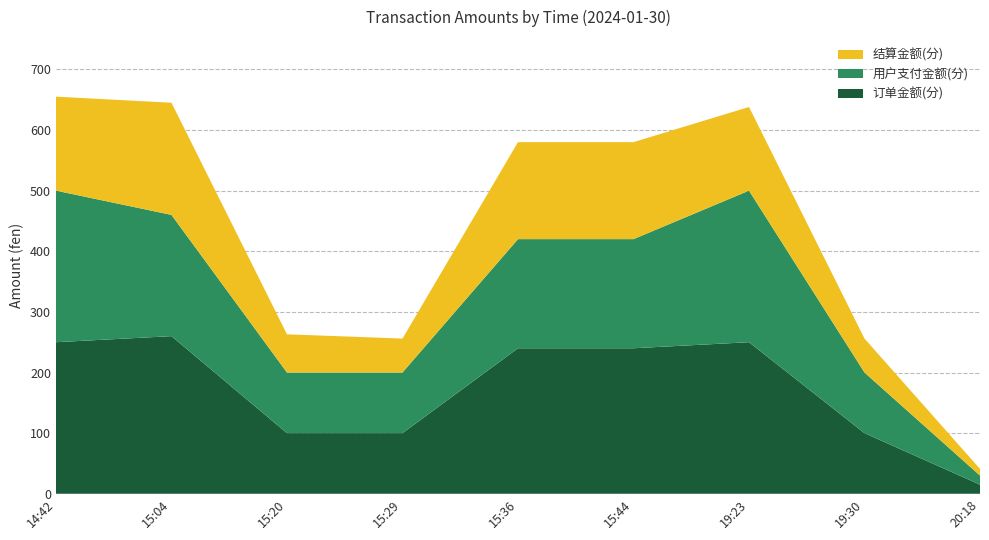

Reading right to left, what are all the values shown in this chart?

订单金额(分): 20:18=15	19:30=100	19:23=250	15:44=240	15:36=240	15:29=100	15:20=100	15:04=260	14:42=250
用户支付金额(分): 20:18=15	19:30=100	19:23=250	15:44=180	15:36=180	15:29=100	15:20=100	15:04=200	14:42=250
结算金额(分): 20:18=11	19:30=56	19:23=138	15:44=160	15:36=160	15:29=56	15:20=63	15:04=185	14:42=155